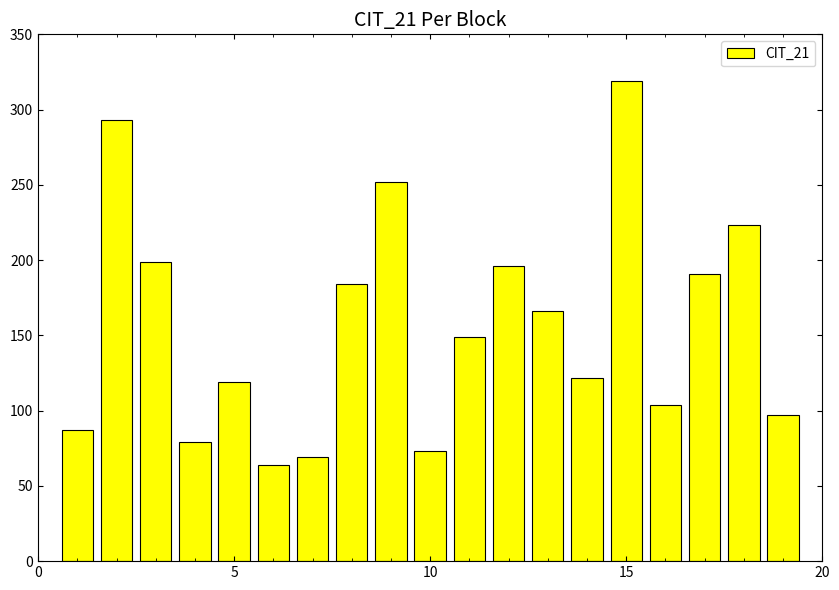

What is the greatest value displayed?

319